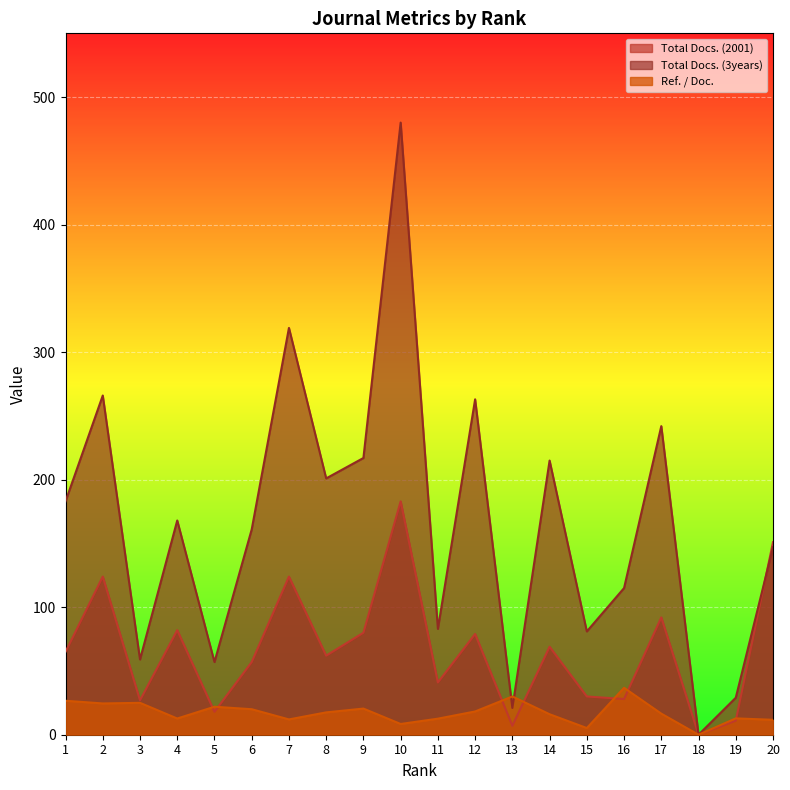

At how many categories does at least one series exceed 413?

1